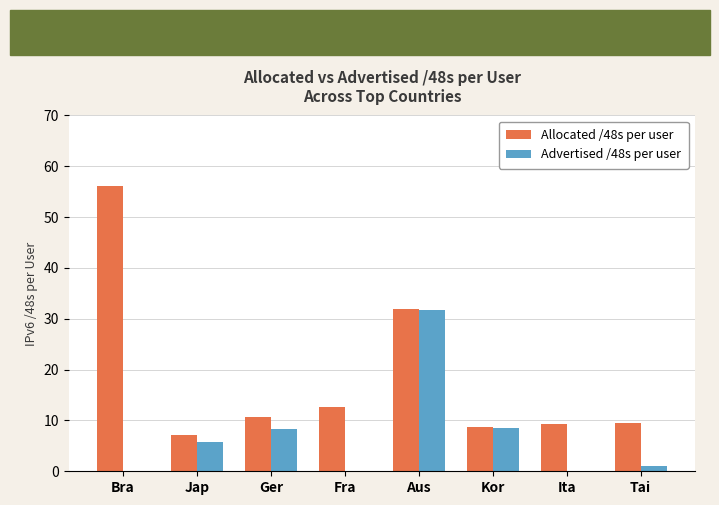

What are all the series names shown in the legend?

Allocated /48s per user, Advertised /48s per user